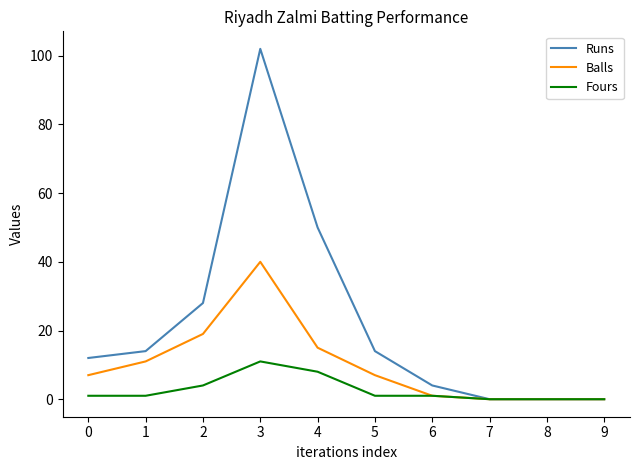

Rank the series by their maximum value, from highest to lowest.

Runs, Balls, Fours